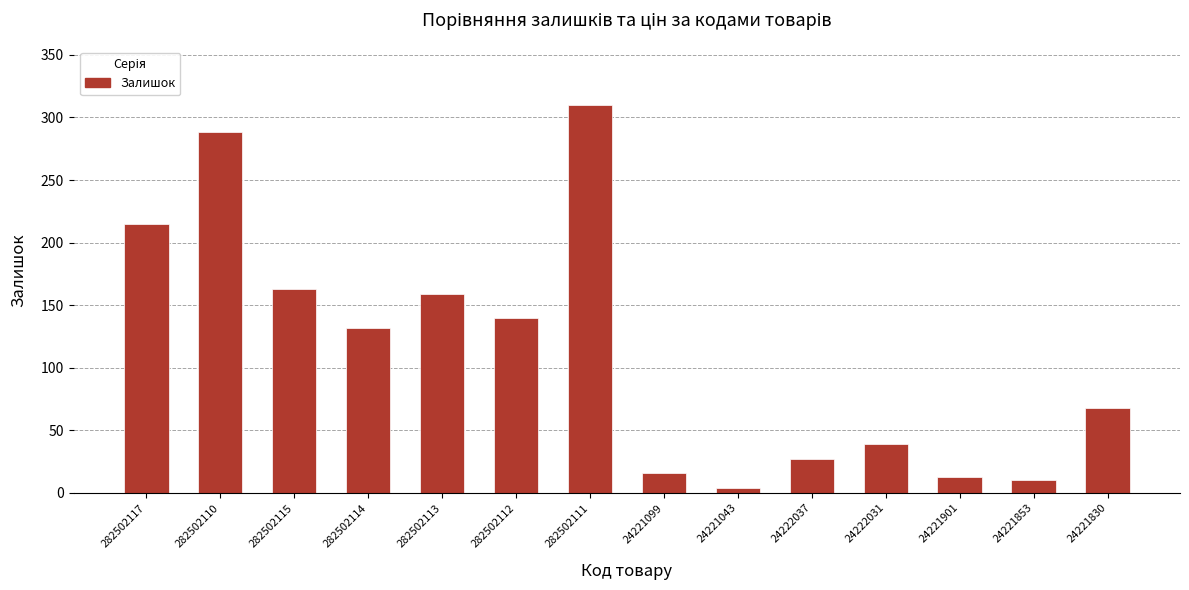

List the labels in order of value, largest first.

282502111, 282502110, 282502117, 282502115, 282502113, 282502112, 282502114, 24221830, 24222031, 24222037, 24221099, 24221901, 24221853, 24221043